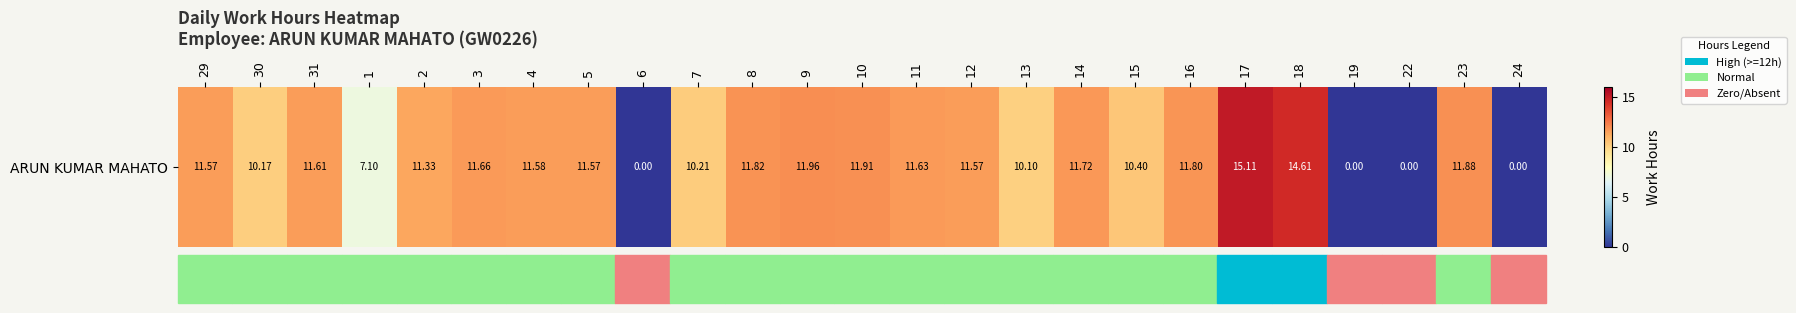

Which category has the highest value across all series?

17